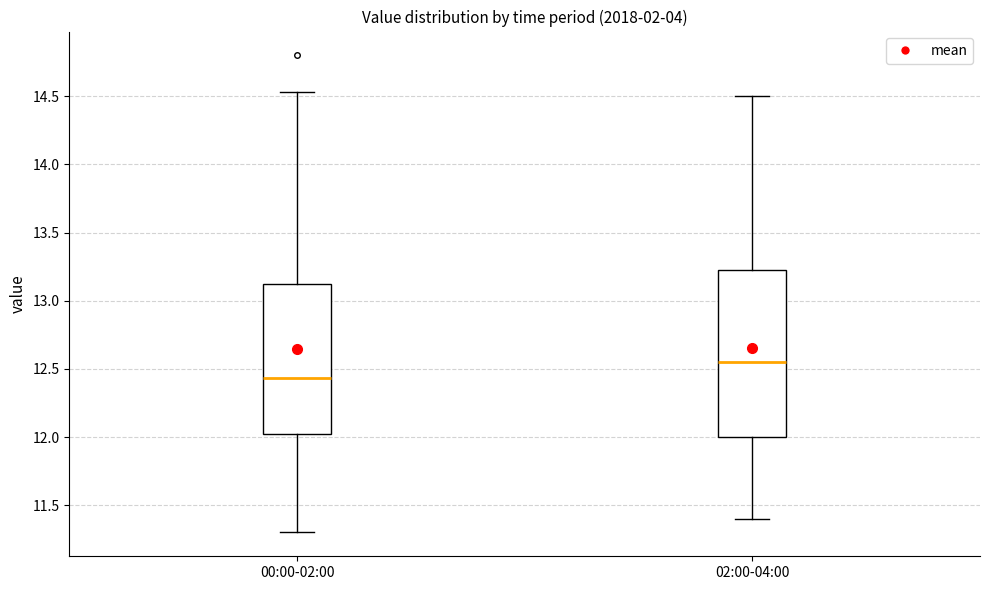

Reading left to right, transcribe this box plot: for each box, give where its median line is, the range the box spans, and where its two whiskers end, as read against the y-axis. The values are not printed on the chart, so give them approximately, as read against the axis.

00:00-02:00: median 12.45, box 12.00 to 13.15, whiskers 11.30 to 14.55
02:00-04:00: median 12.55, box 12.00 to 13.25, whiskers 11.40 to 14.50